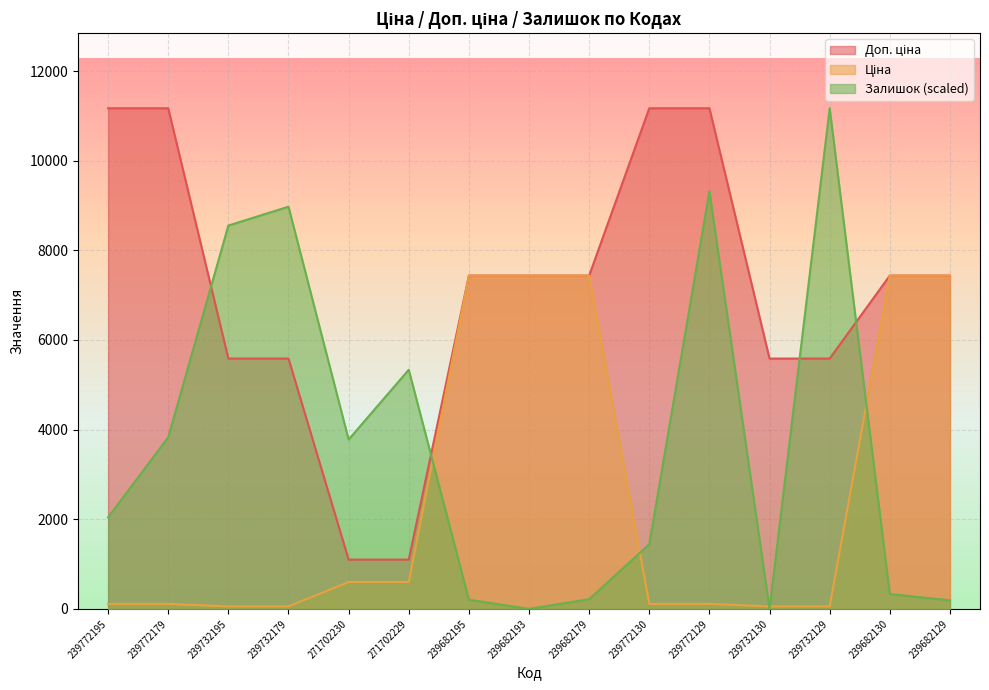

Reading left to right, extract all data points from this chart.

Ціна: 111.7	111.7	55.9	55.9	599.9	599.9	7436.2	7436.2	7436.2	111.7	111.7	55.9	55.9	7436.2	7436.2
Доп. ціна: 11169.0	11169.0	5585.0	5585.0	1100.0	1100.0	7436.2	7436.2	7436.2	11169.0	11169.0	5585.0	5585.0	7436.2	7436.2
Залишок: 2042.3	3829.4	8552.3	8973.5	3778.3	5335.6	204.2	0.0	217.0	1442.4	9318.1	0.0	11169.0	331.9	191.5